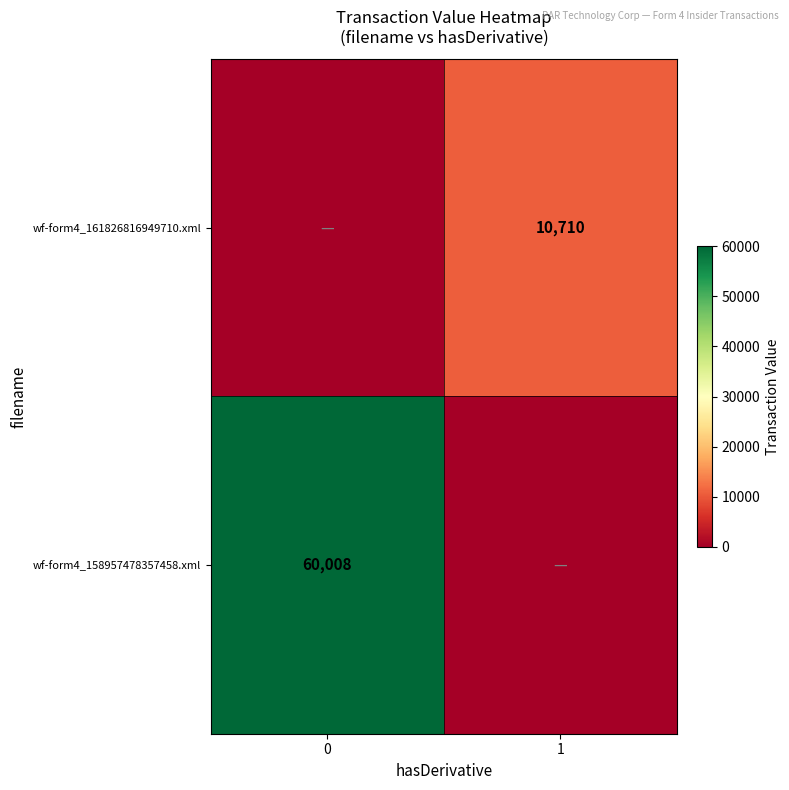

Which has a higher value, 0 or 1?

1